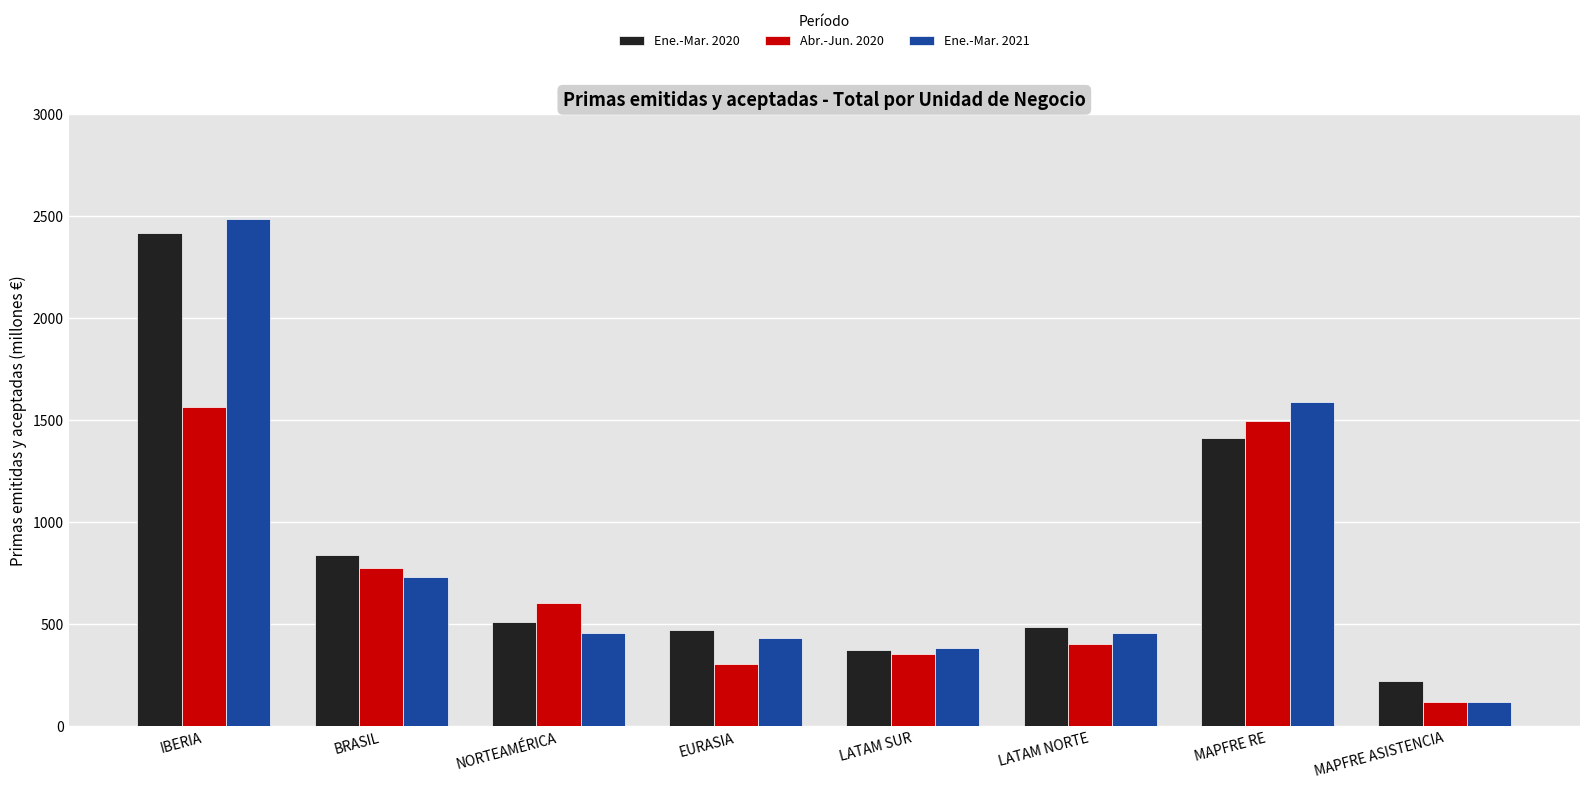

Which category has the lowest value in the Abr.-Jun. 2020 series?

MAPFRE ASISTENCIA